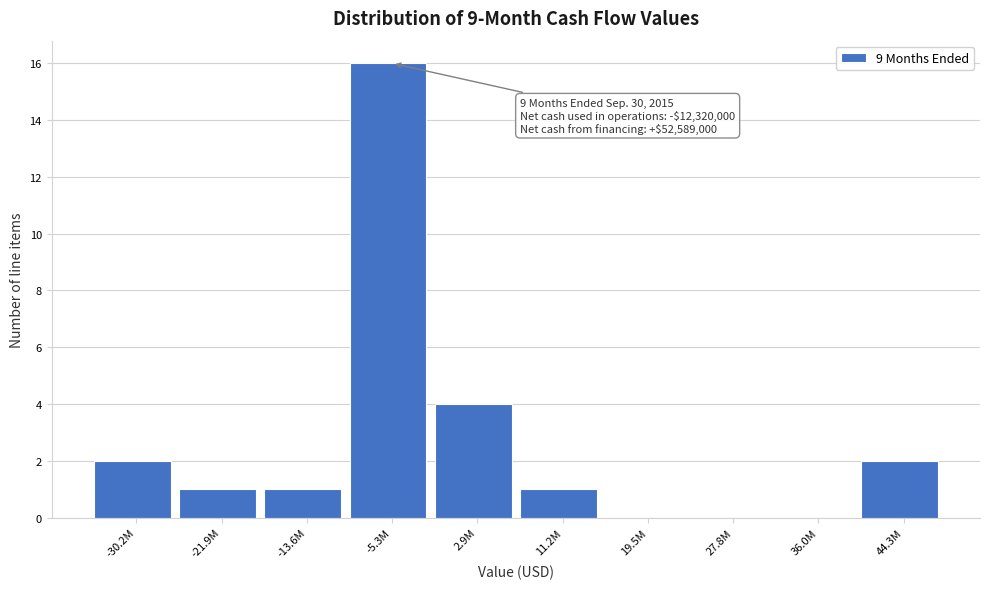

Reading left to right, extract all data points from this chart.

-30.2M=2	-21.9M=1	-13.6M=1	-5.3M=16	2.9M=4	11.2M=1	19.5M=0	27.8M=0	36.0M=0	44.3M=2